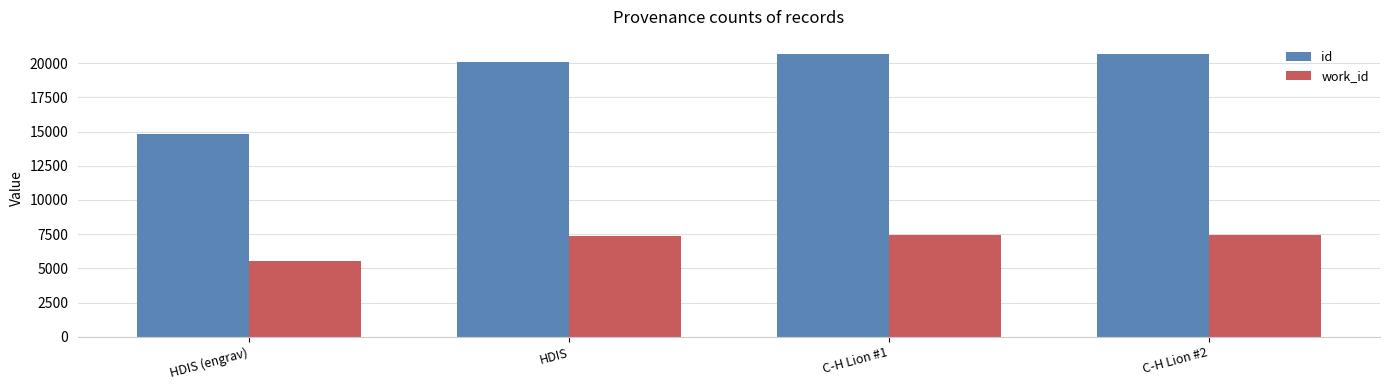

What are all the series names shown in the legend?

id, work_id